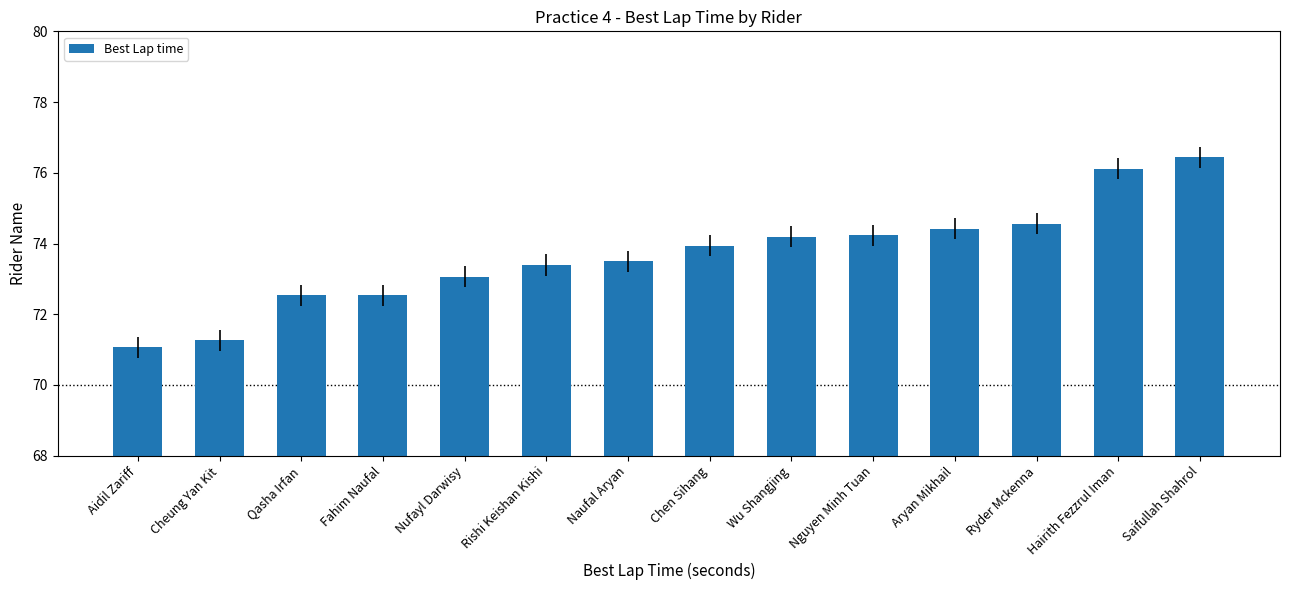

At which label is the value closest to 73?

Nufayl Darwisy